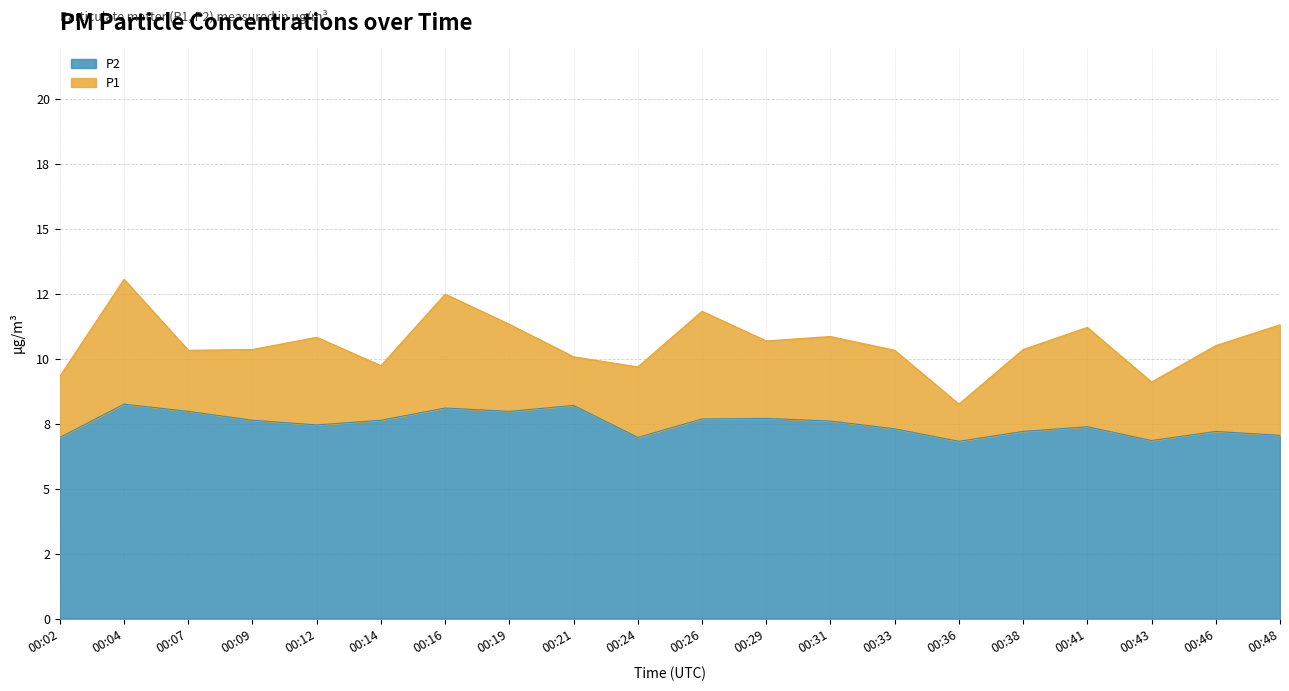

True or false: P1 and P2 cross at least once.

False